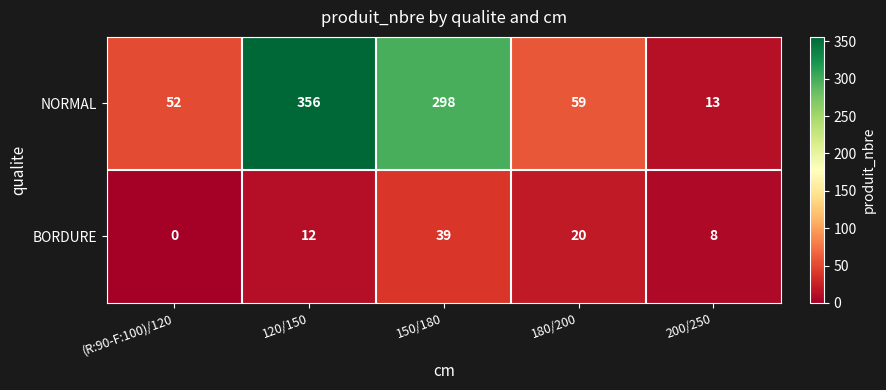

At which label does NORMAL first exceed 59?

120/150